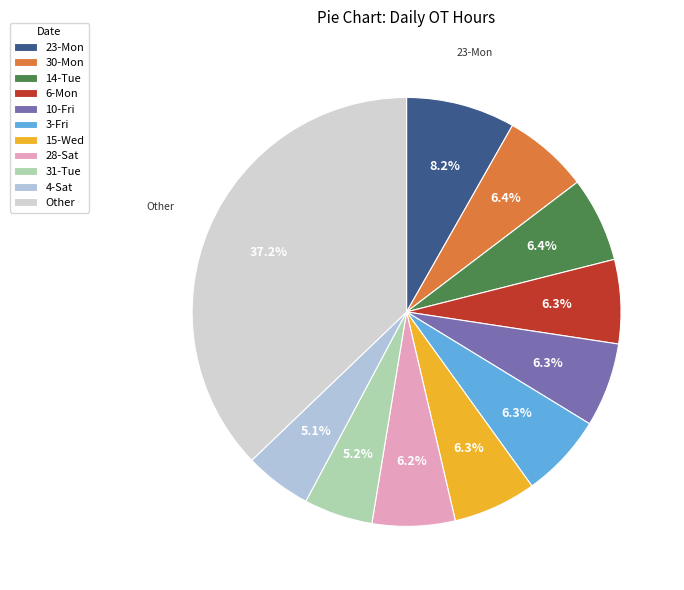

How much of the chart is everything except 4-Sat?

94.9%